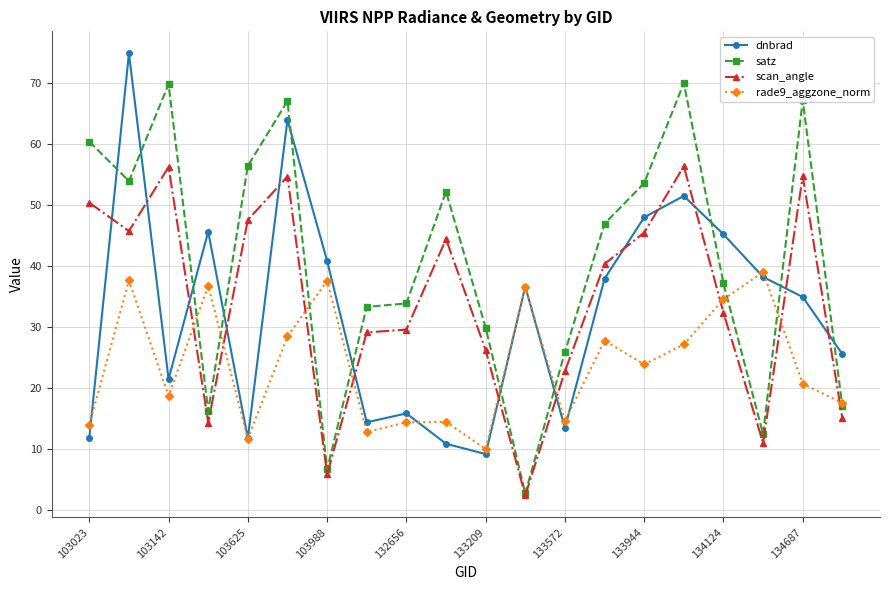

How many lines are shown in the chart?

4